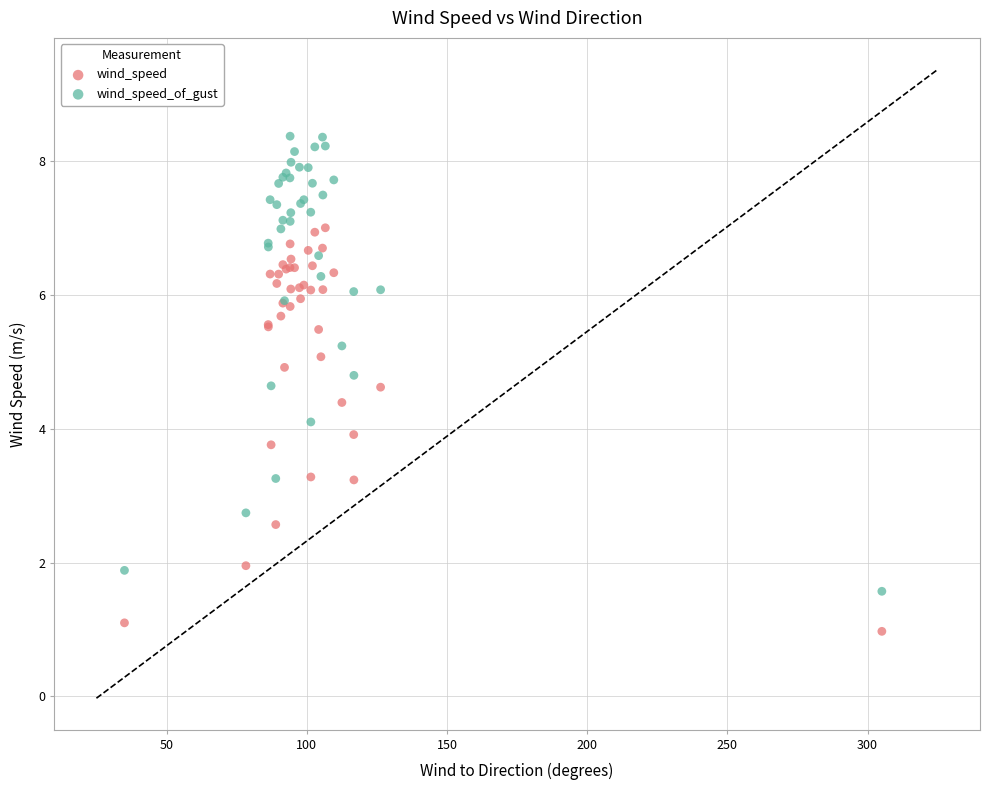

Which series has the widest spread of Y values?

wind_speed_of_gust